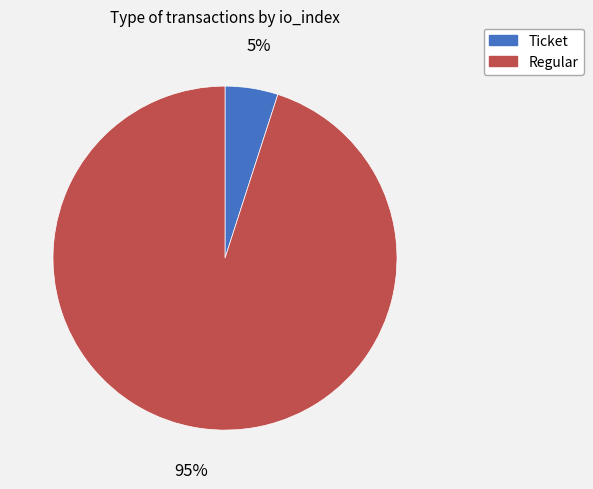

To the nearest percent, what is the combined percentage of Regular and Ticket?

100%